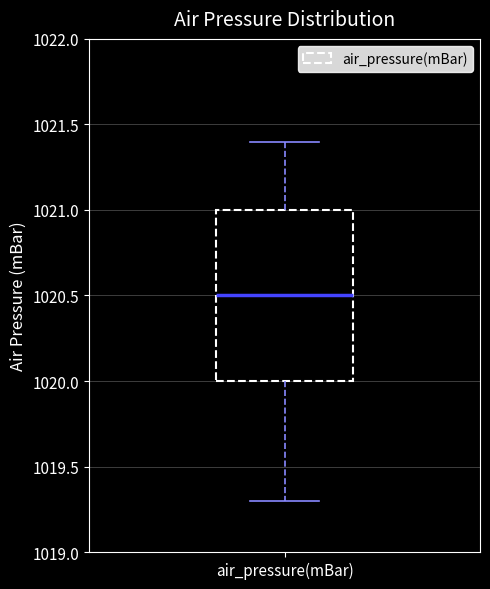

Read this box plot against the y-axis: the position of the median line, the range covered by the box, and the ends of both whiskers. The values are not printed on the chart, so give them approximately, as read against the axis.

median 1020.5, box 1020.0 to 1021.0, whiskers 1019.3 to 1021.4